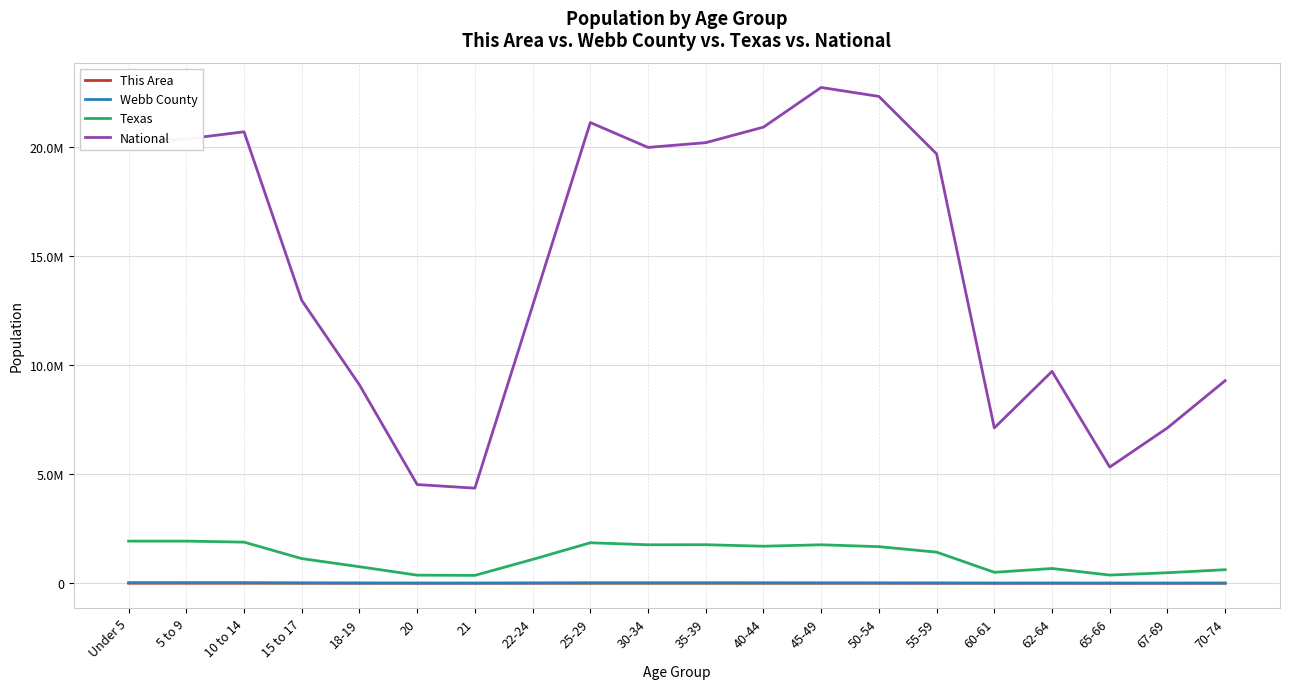

Does the chart display data point markers on the line(s)?

No